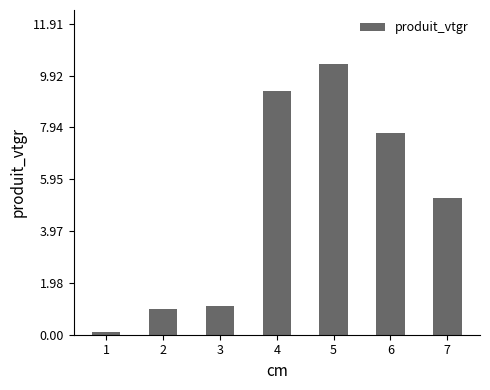

What is the average value?

5.0